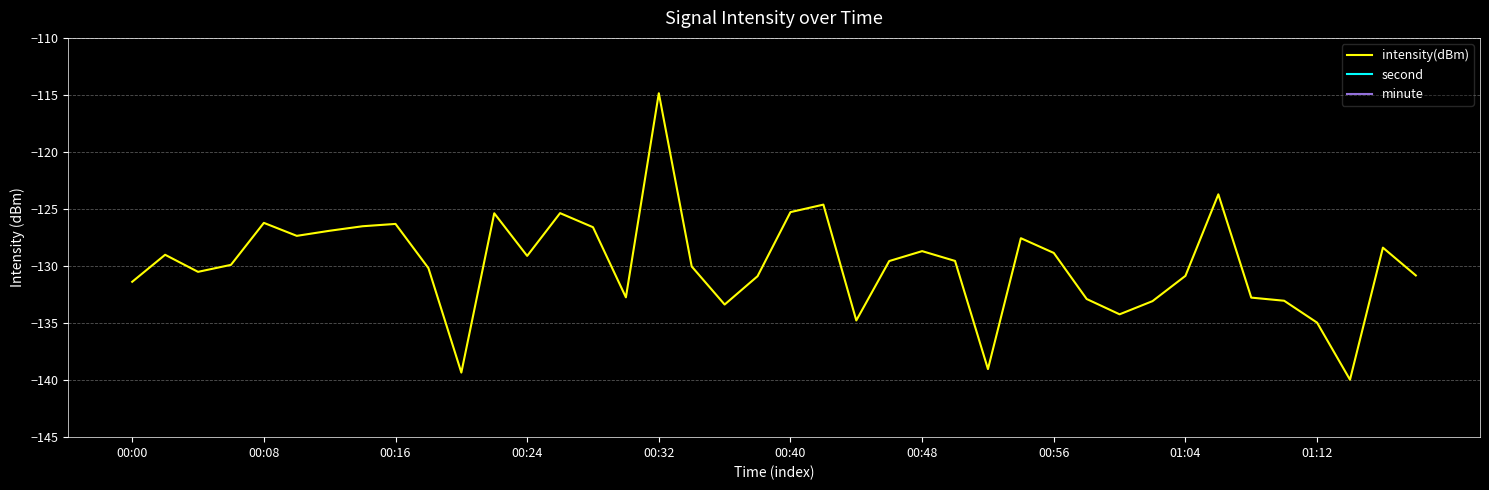

Is this an area chart (filled region under the line)?

No